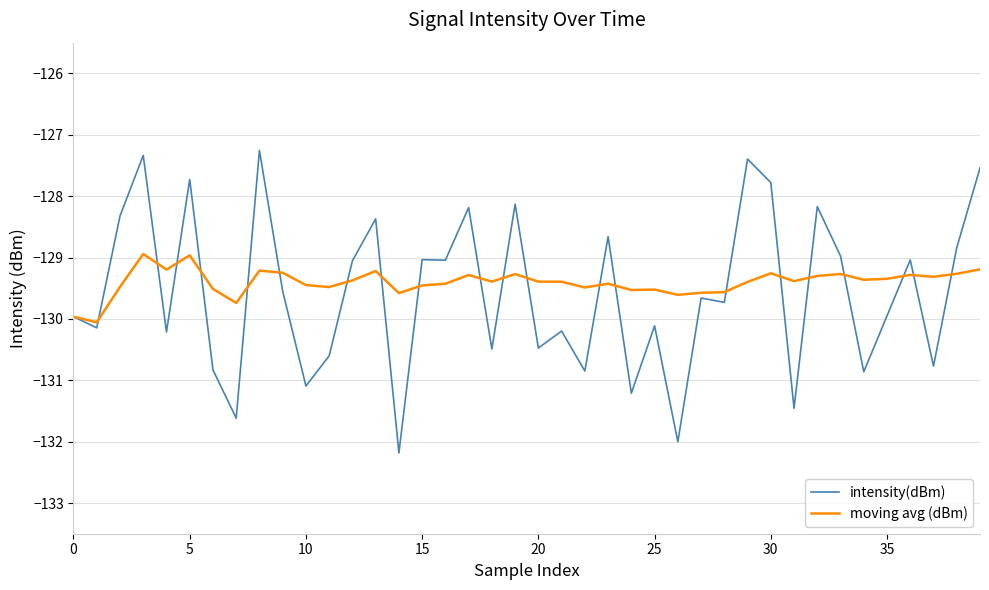

Which series has the largest range (max minus min)?

intensity(dBm)